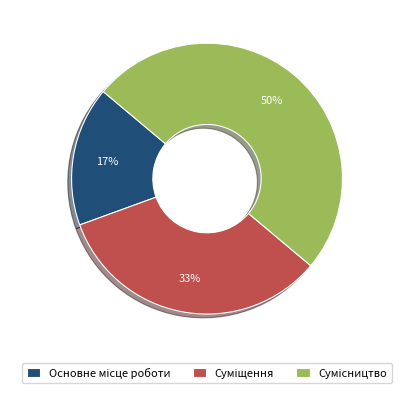

To the nearest percent, what is the average slice percentage?

33%